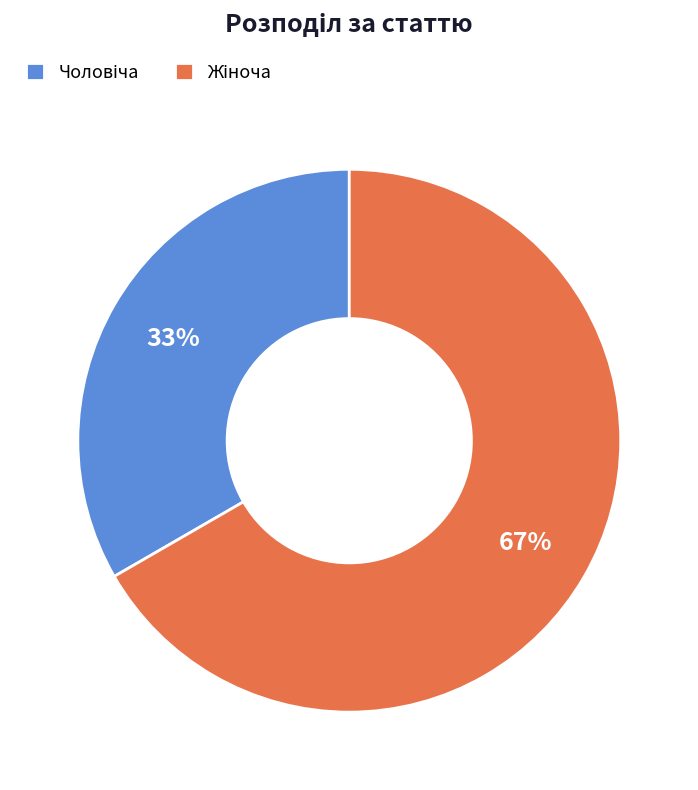

Is there a majority slice in this chart?

Yes